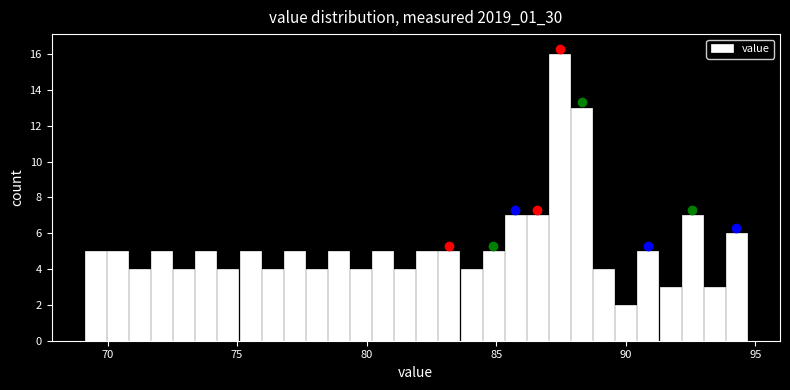

Around what value on the x-axis is the tallest bar? Give the approximate position of its centre, as read against the axis.

87.5